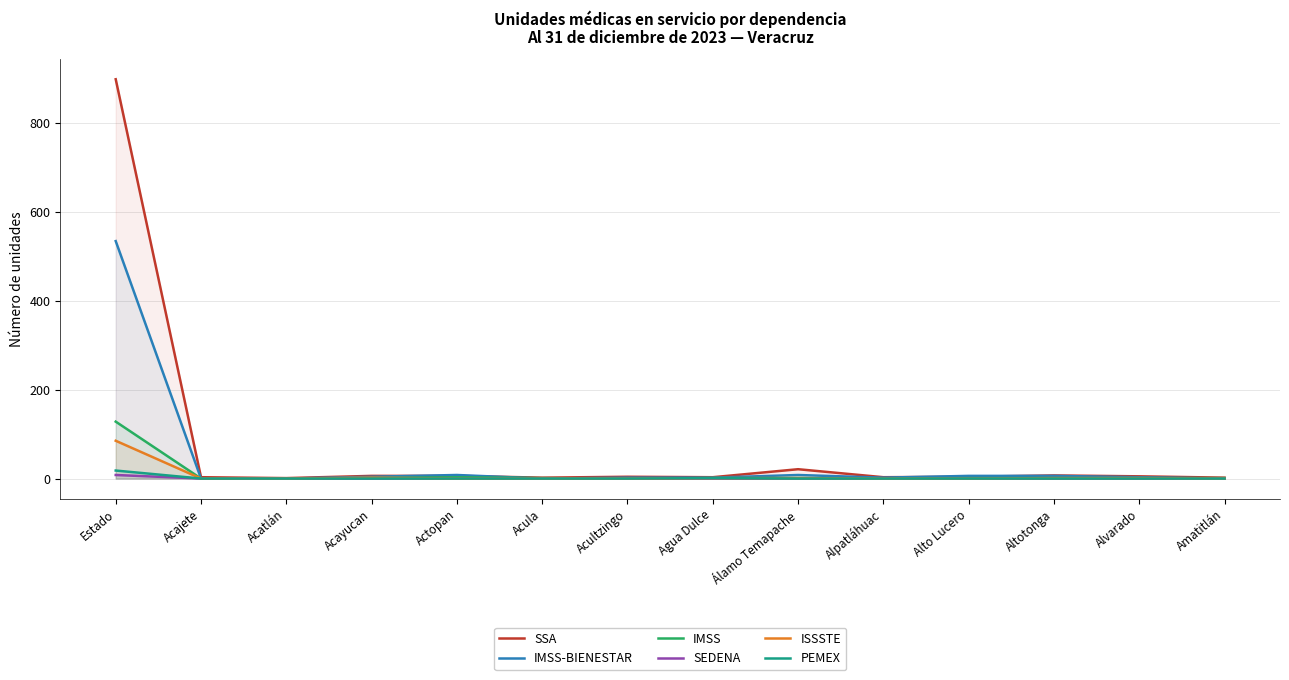

At which label does IMSS-BIENESTAR first exceed 3?

Estado